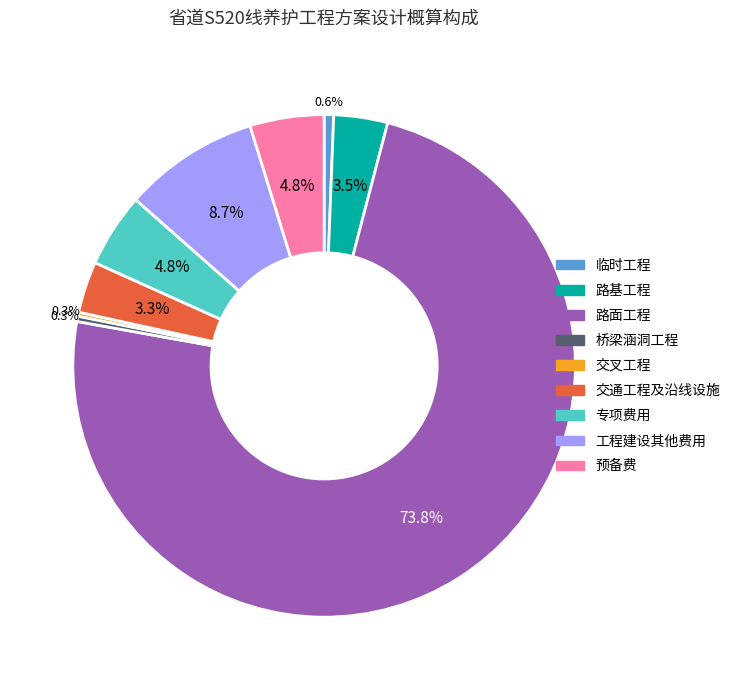

To the nearest percent, what percentage of the pie is 交通工程及沿线设施?

3%